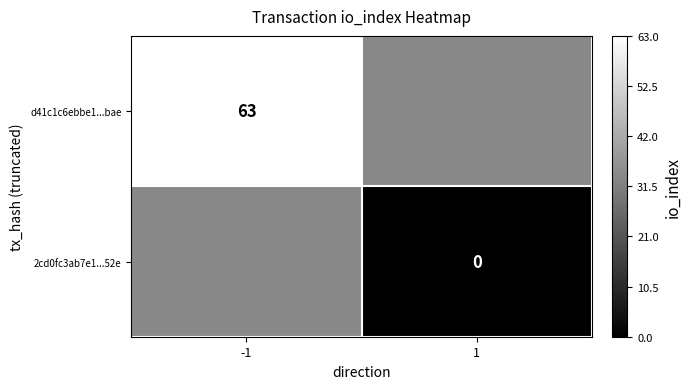

The value of d41c1c6ebbe1...bae at -1 is 63. True or false?

True